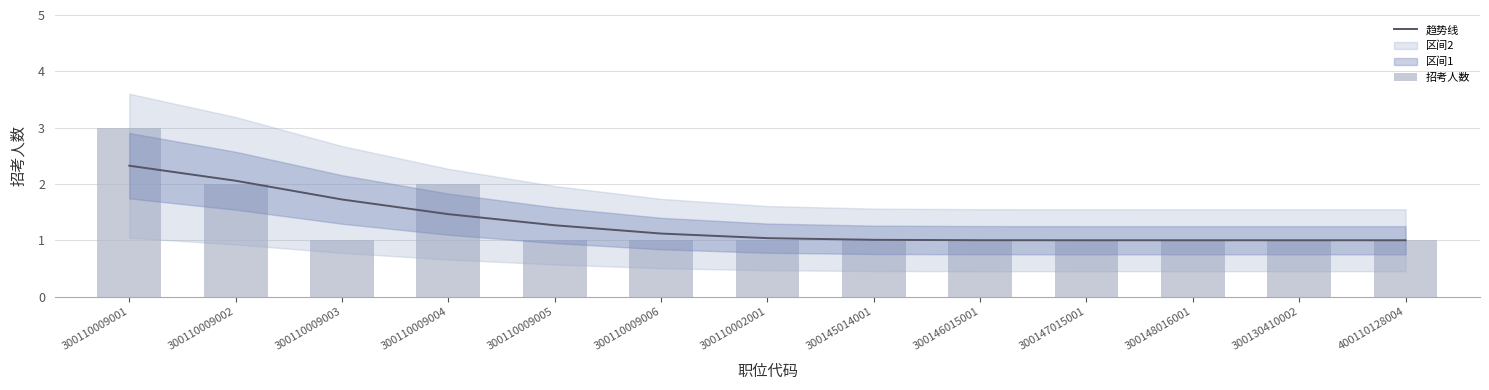

What is the value of the 趋势线 bar at the 8th from the left?

1.0